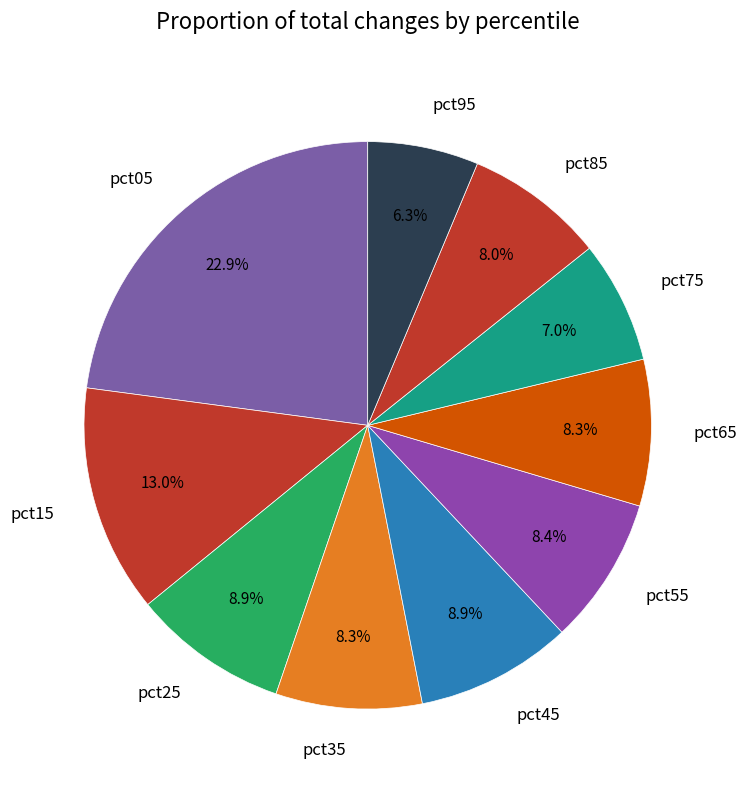

Do pct85 and pct65 together represent more than half of the pie?

No